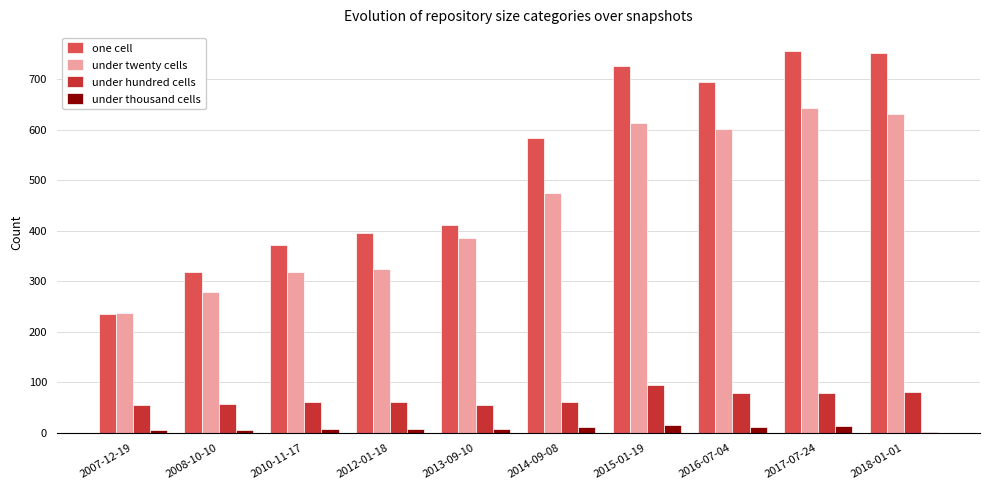

What is the maximum value for one cell?

755